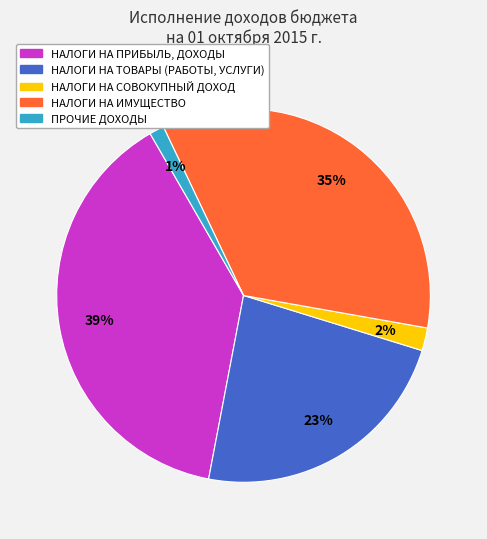

To the nearest percent, what percentage of the pie is НАЛОГИ НА СОВОКУПНЫЙ ДОХОД?

2%